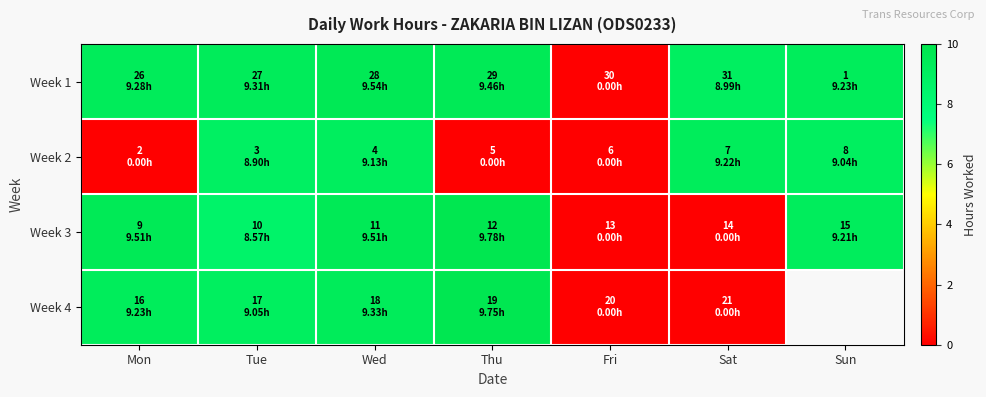

Is it true that Week 4 equals 13.0 at Wed?

False